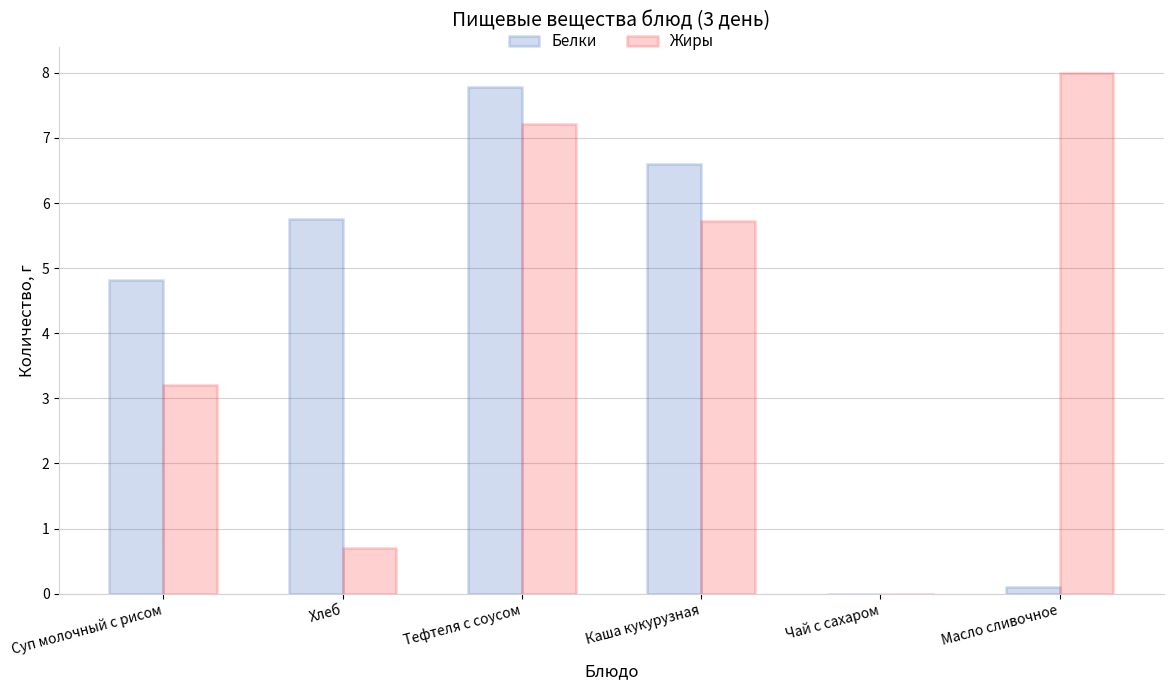

How many groups of bars are there?

6